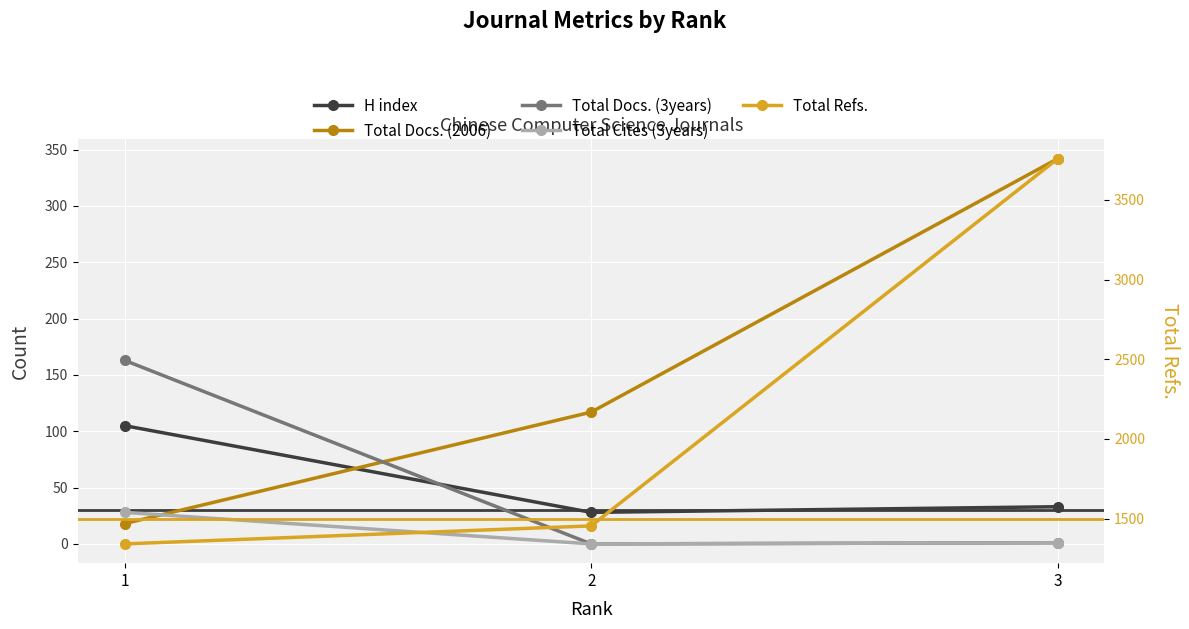

Between 1 and 2, which is larger?

1